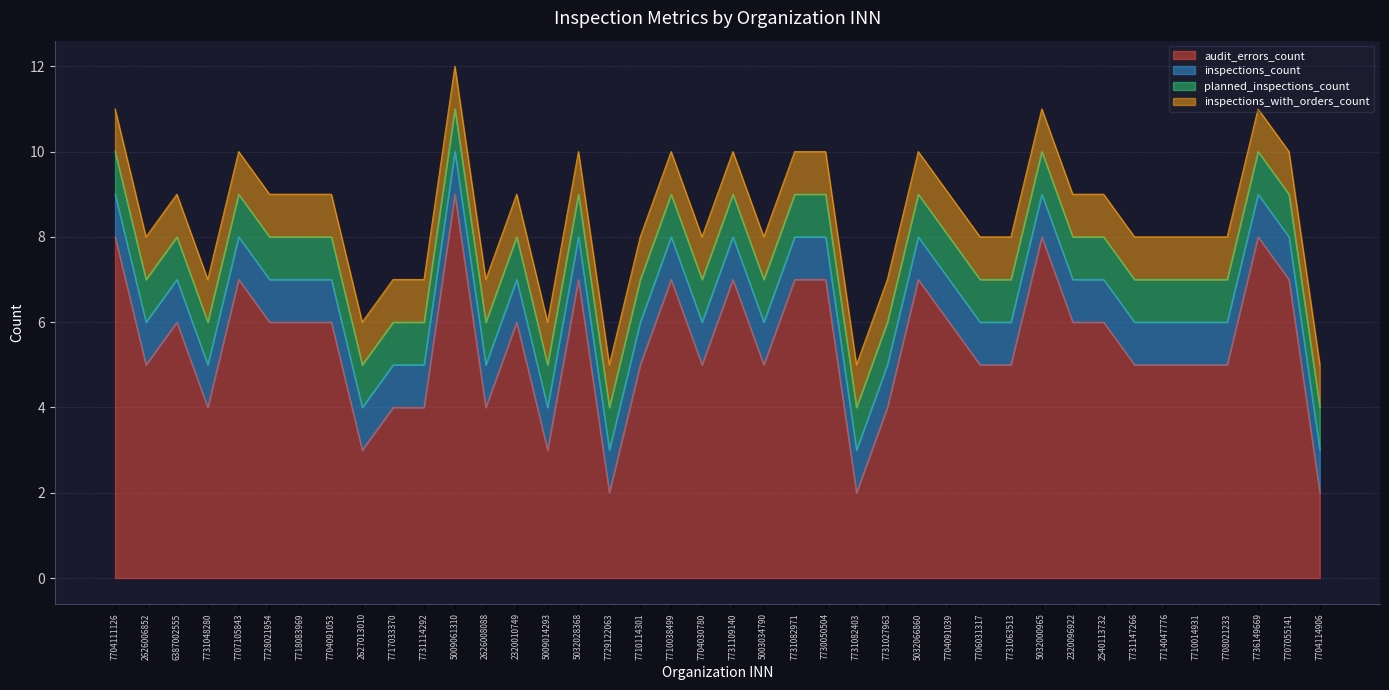

Rank the series by their maximum value, from highest to lowest.

audit_errors_count, inspections_count, planned_inspections_count, inspections_with_orders_count